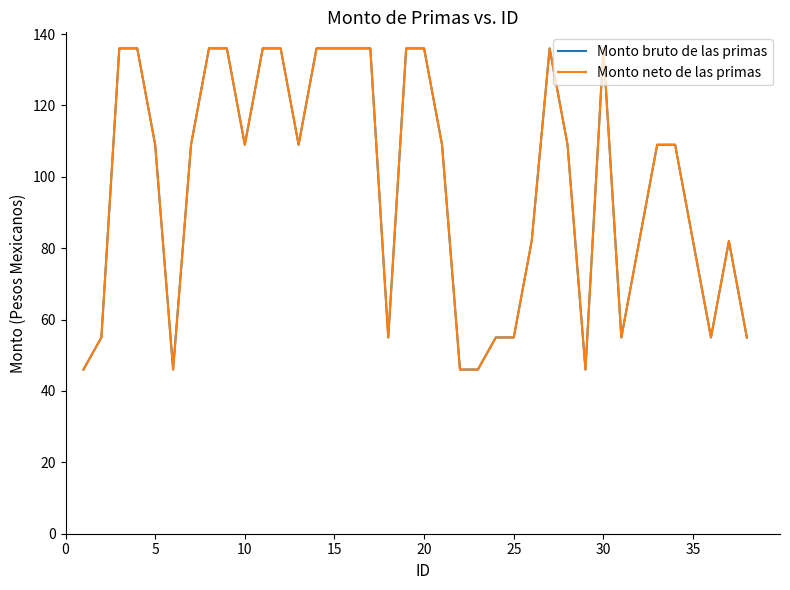

What is the difference between the second highest and second lowest values in the Monto bruto de las primas series?

90